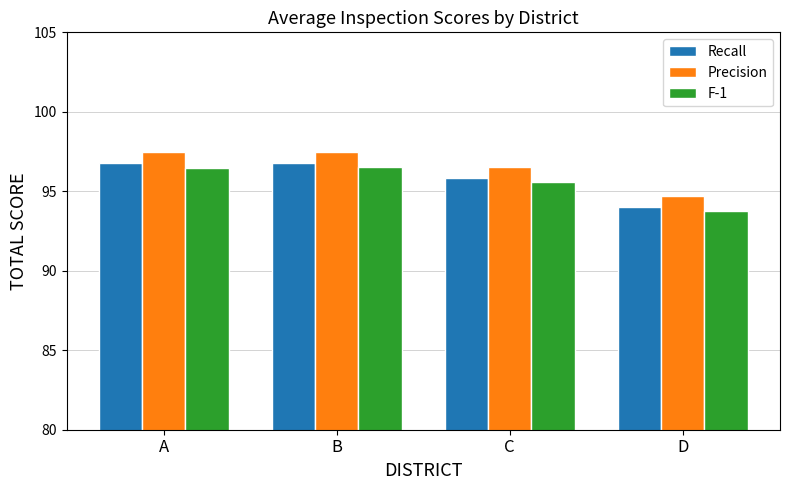

Between A and C, which series saw the biggest shift?

Precision